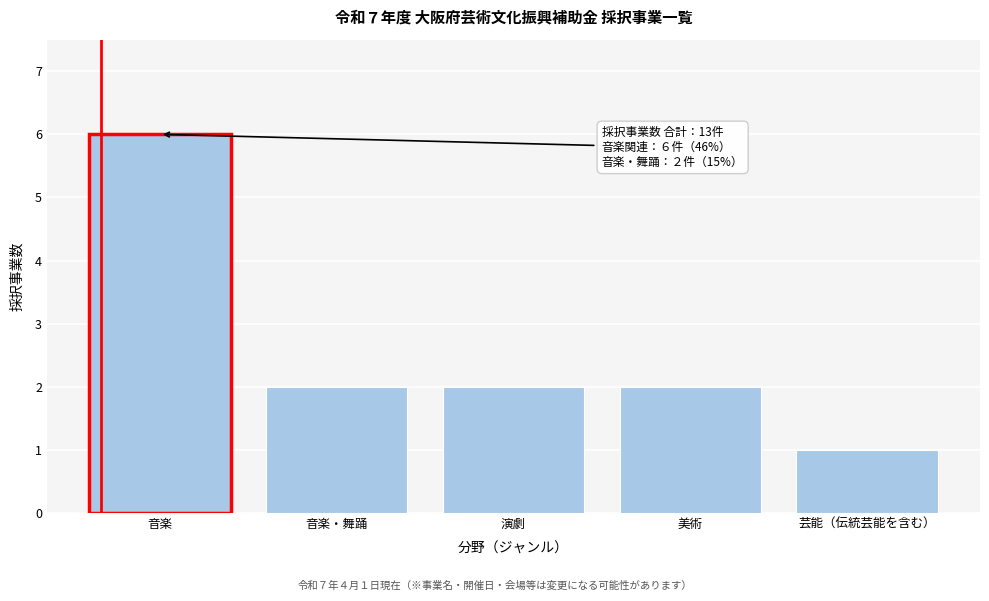

Reading right to left, what are all the values shown in this chart?

1	2	2	2	6